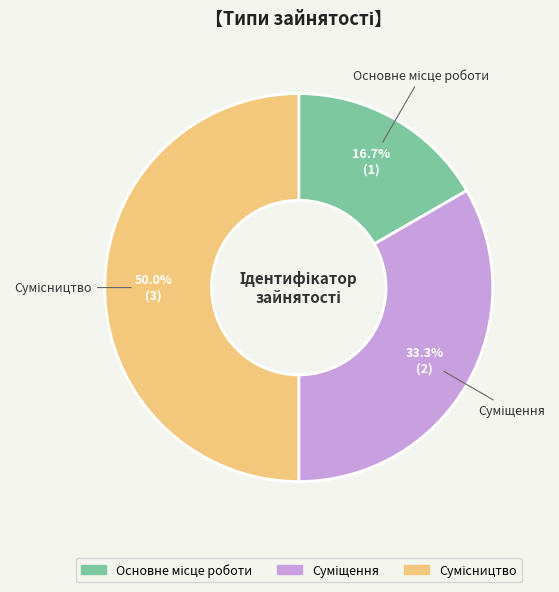

Count the number of slices in the pie.

3